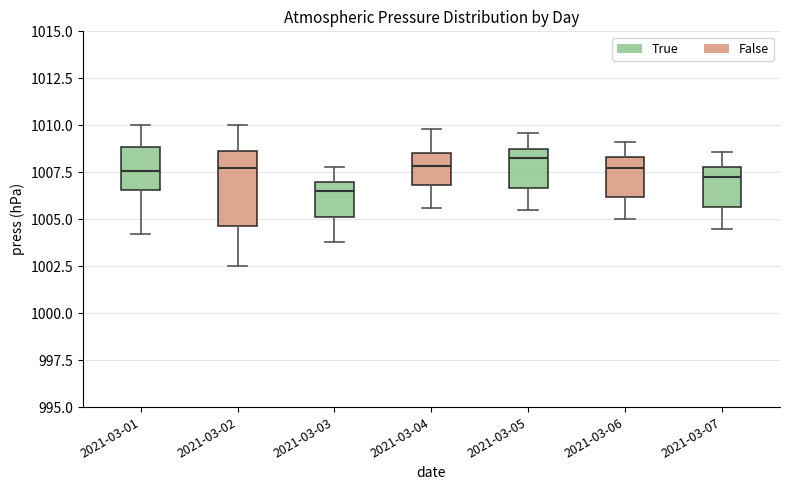

Reading left to right, read every box against the y-axis: the position of its median line, the range the box covers, and the ends of its whiskers. The values are not printed on the chart, so give them approximately, as read against the axis.

2021-03-01: median 1007.5, box 1006.5 to 1009.0, whiskers 1004.0 to 1010.0
2021-03-02: median 1007.5, box 1004.5 to 1008.5, whiskers 1002.5 to 1010.0
2021-03-03: median 1006.5, box 1005.0 to 1007.0, whiskers 1004.0 to 1008.0
2021-03-04: median 1008.0, box 1007.0 to 1008.5, whiskers 1005.5 to 1010.0
2021-03-05: median 1008.5 (just below the box's upper edge), box 1006.5 to 1008.5, whiskers 1005.5 to 1009.5
2021-03-06: median 1008.0, box 1006.0 to 1008.5, whiskers 1005.0 to 1009.0
2021-03-07: median 1007.5, box 1005.5 to 1008.0, whiskers 1004.5 to 1008.5